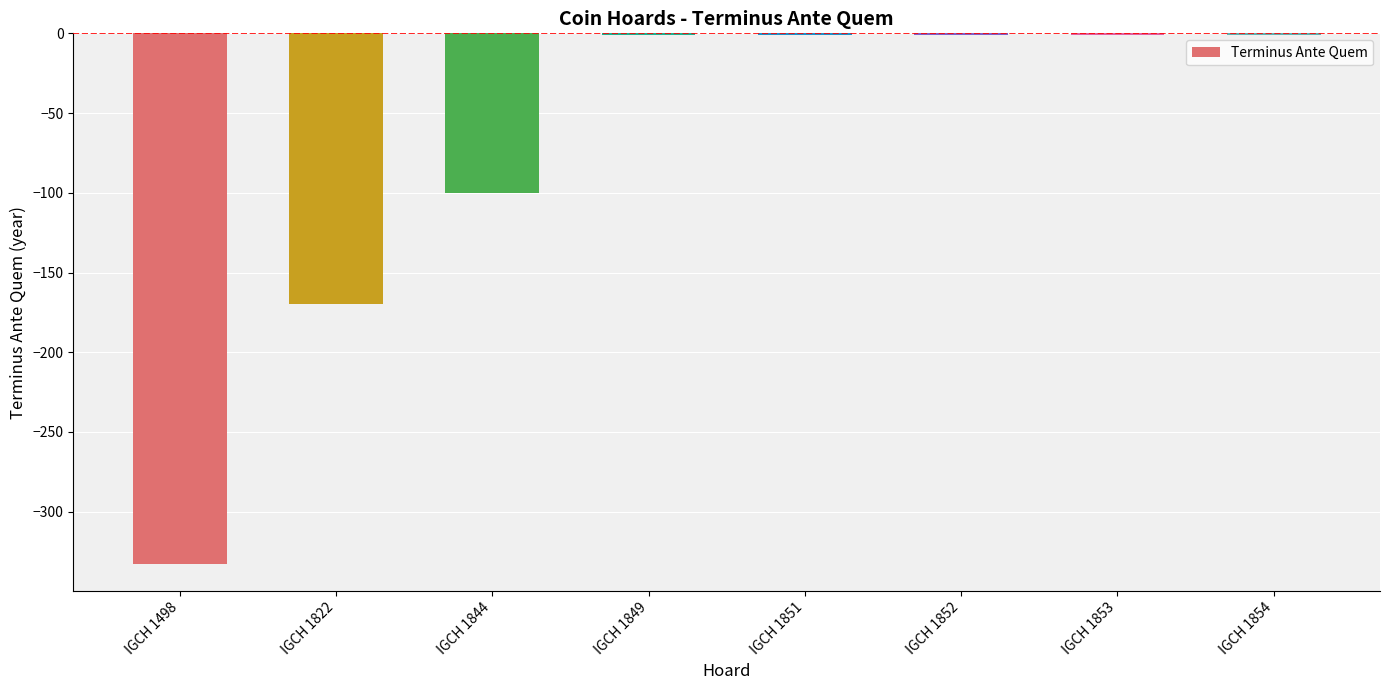

The value at IGCH 1853 is -1. True or false?

True